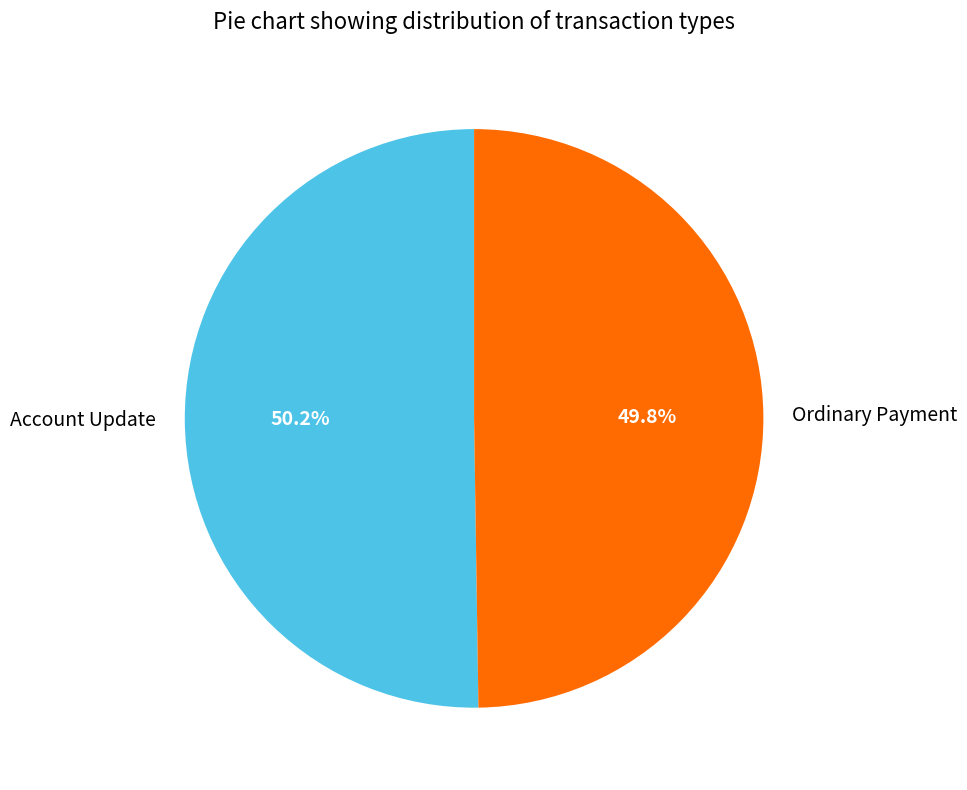

Combined, what portion of the pie is Ordinary Payment and Account Update?

100.0%